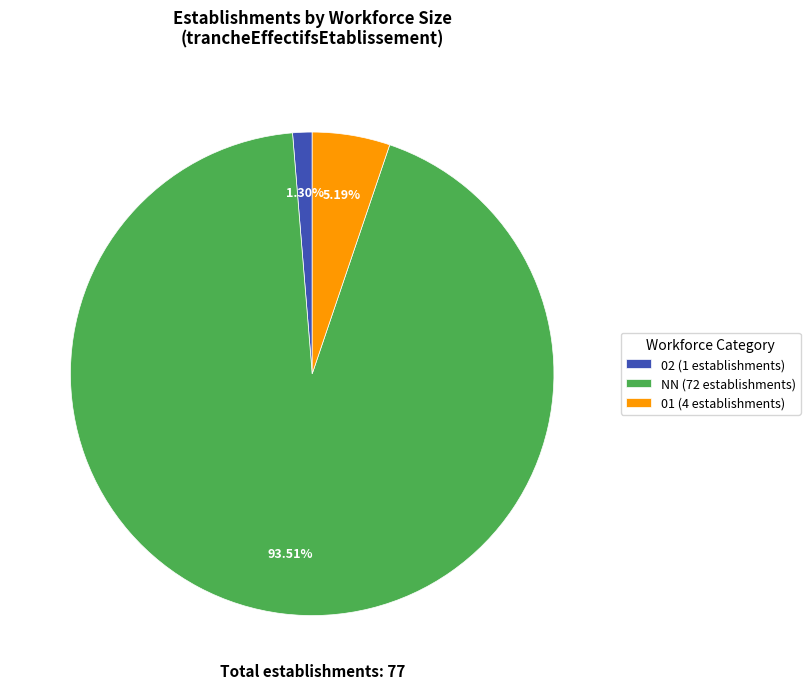

Does any single category account for the majority?

Yes